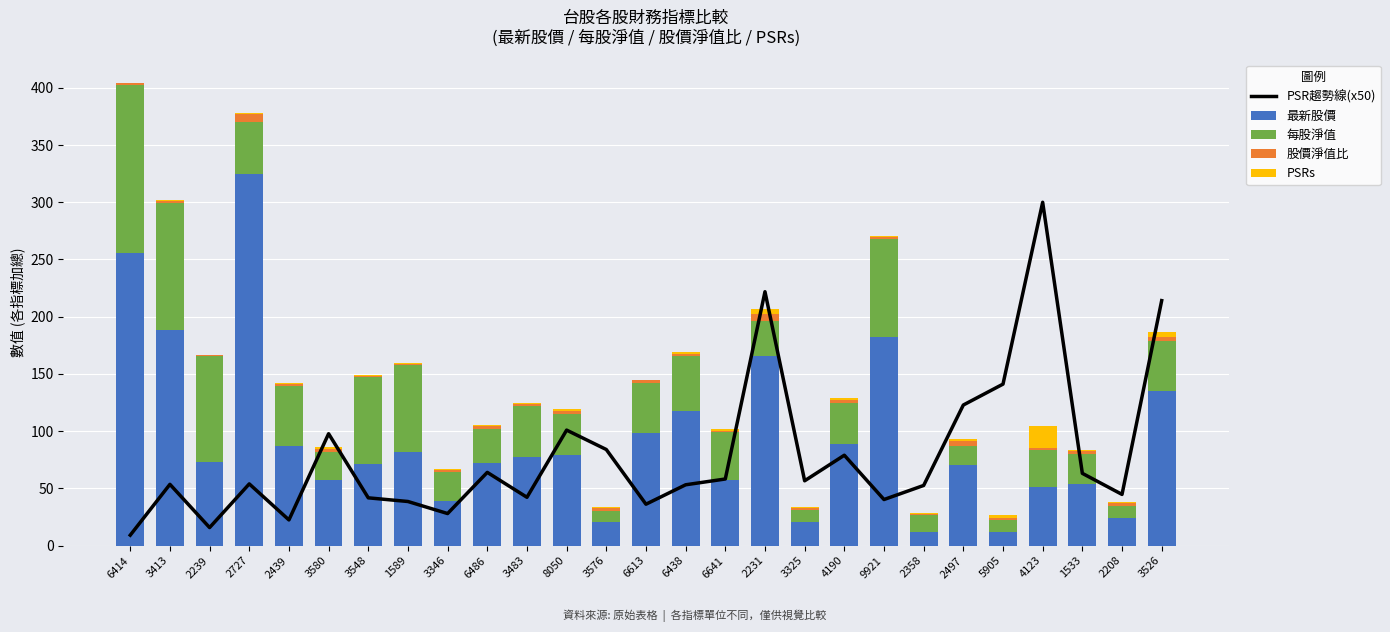

Rank the series by their maximum value, from highest to lowest.

最新股價, PSR趨勢線(x50), 每股淨值, PSRs, 股價淨值比